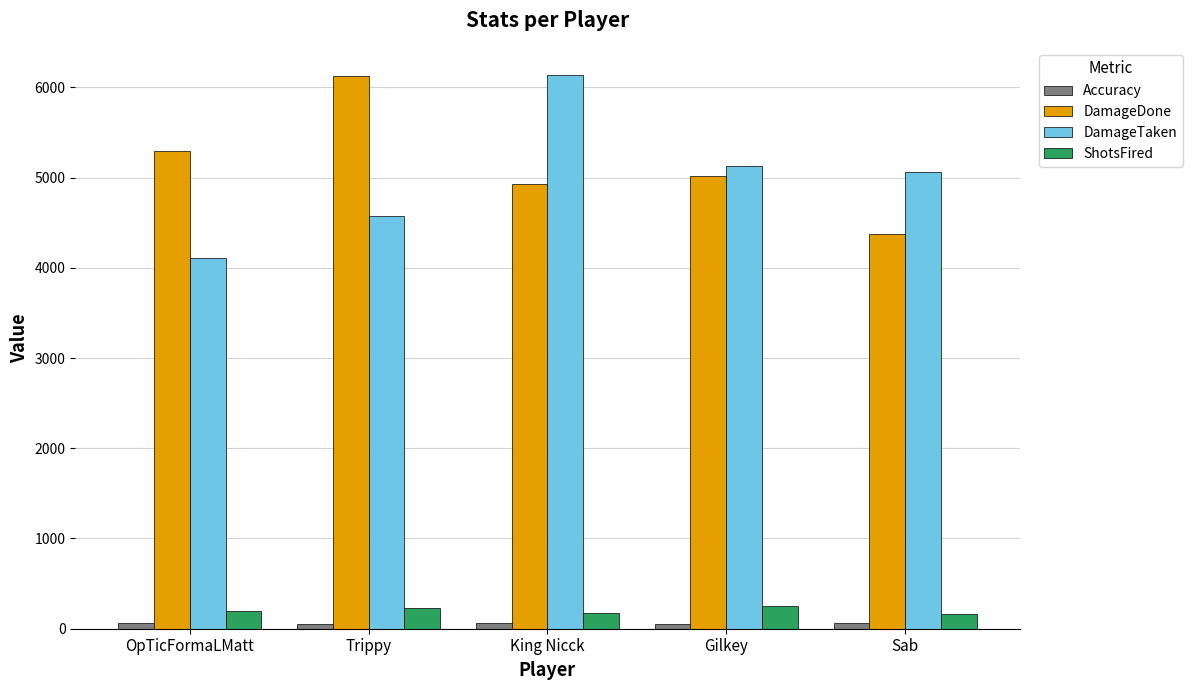

What is the total value across all series at Trippy?

10986.5